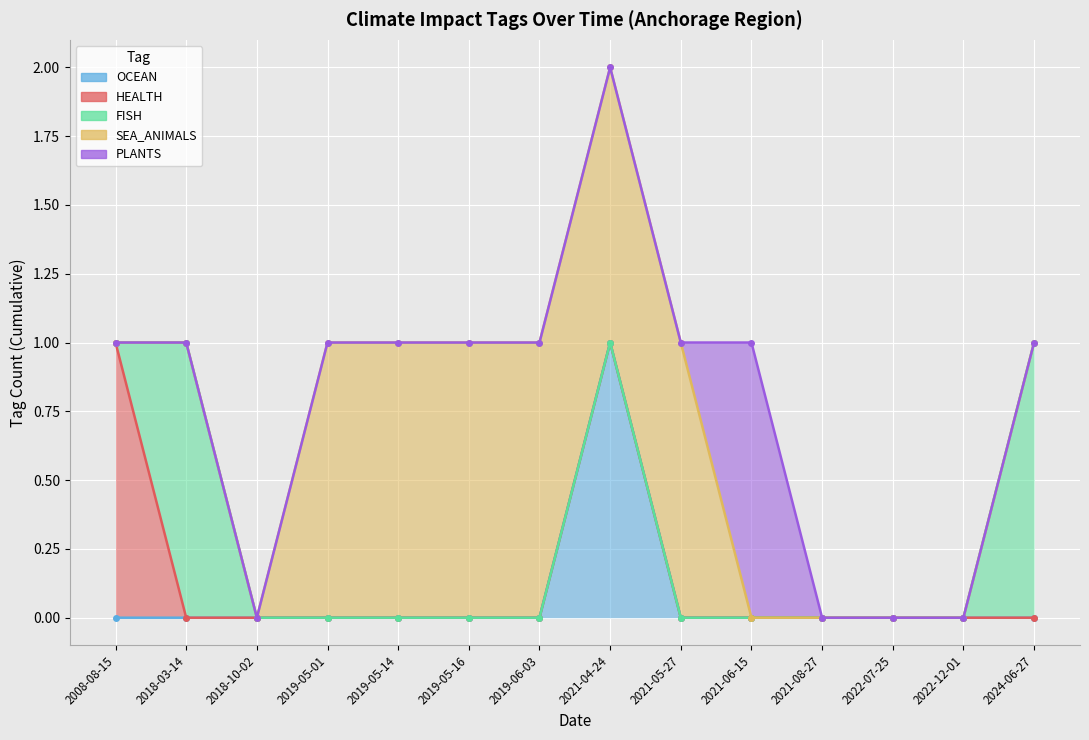

The value of OCEAN at 2019-05-14 is 0. True or false?

True